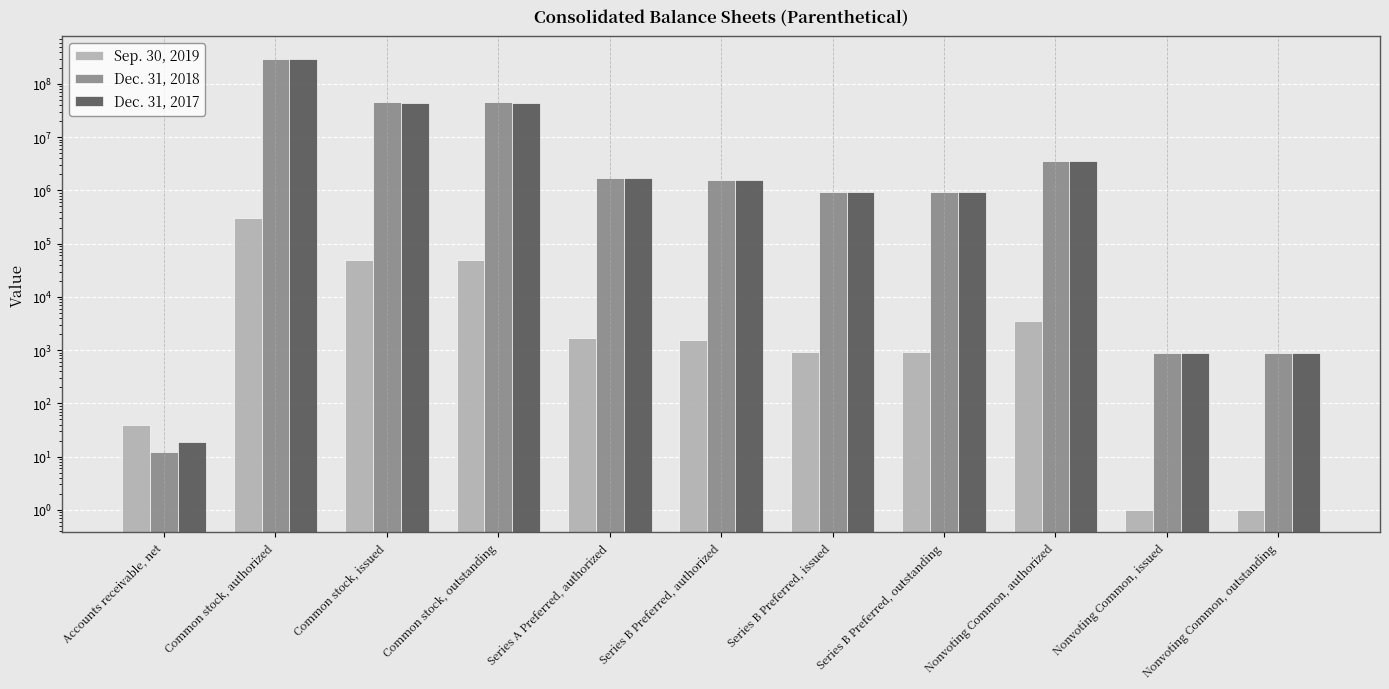

At which label does Sep. 30, 2019 reach its minimum?

Nonvoting Common, issued